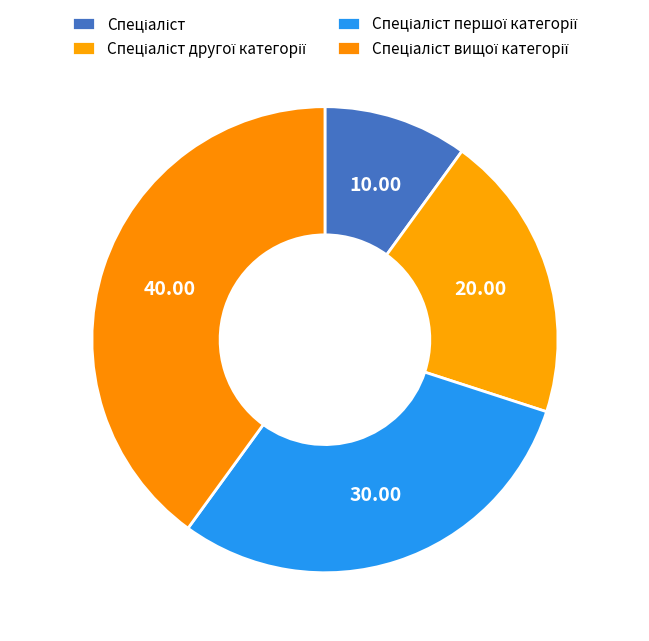

How many segments does this pie chart have?

4